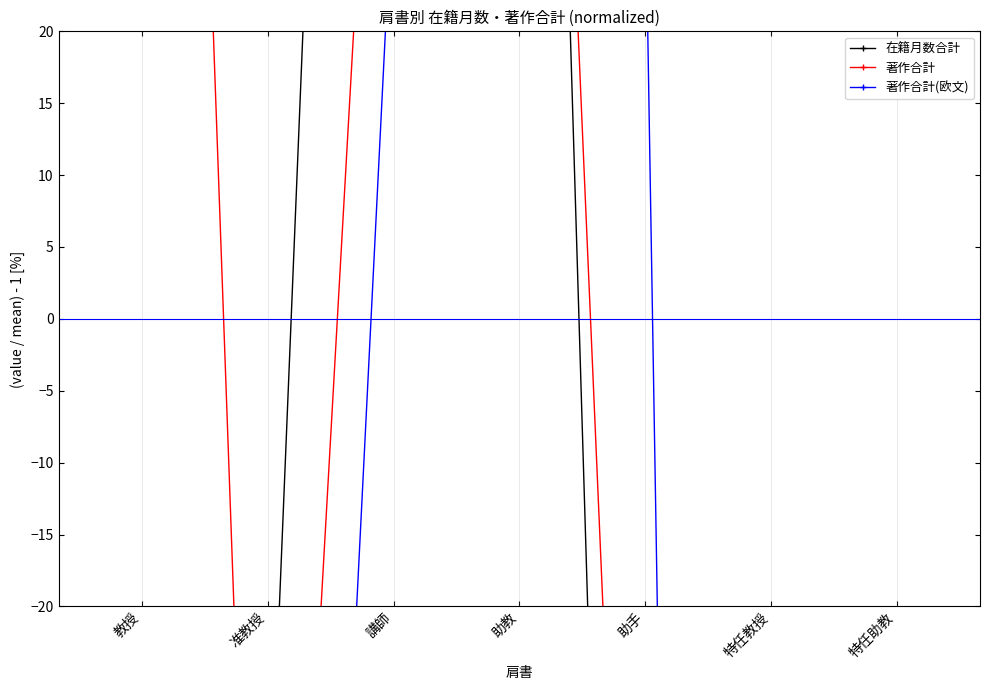

Count the number of categories in the chart.

7